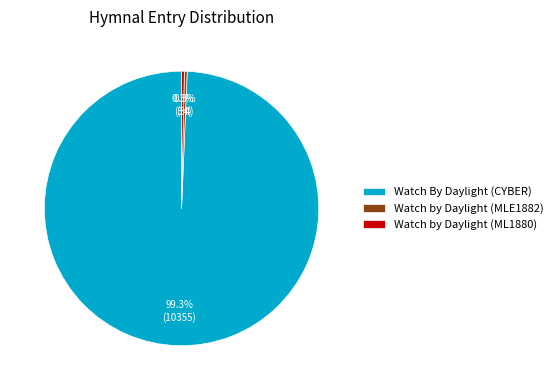

True or false: Watch by Daylight (MLE1882) accounts for 0% of the total.

True